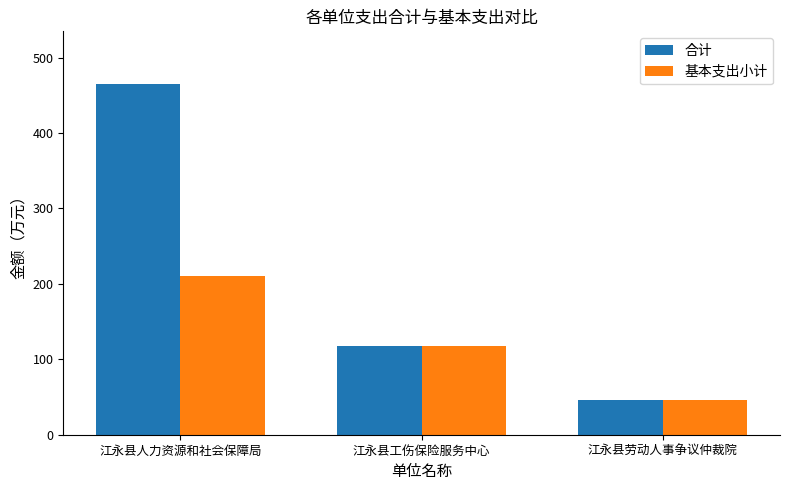

What is the difference between the maximum and second lowest values in the 基本支出小计 series?

92.6